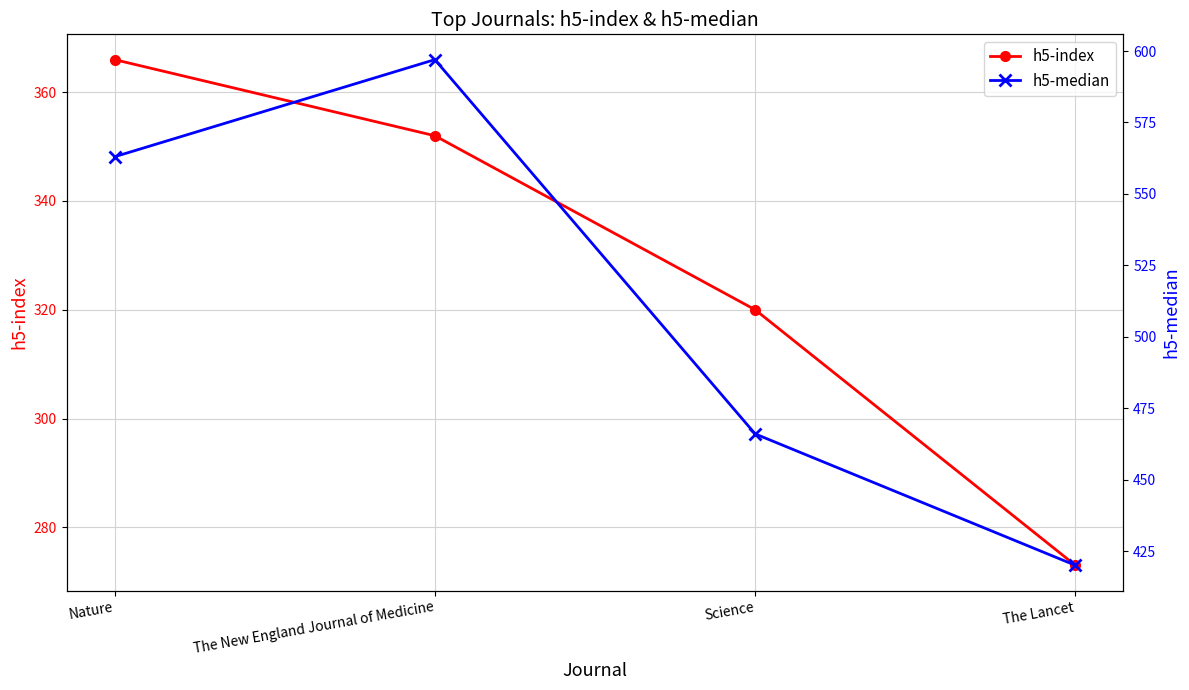

Reading left to right, what are all the values shown in this chart?

h5-index: Nature=366	The New England Journal of Medicine=352	Science=320	The Lancet=273
h5-median: Nature=563	The New England Journal of Medicine=597	Science=466	The Lancet=420